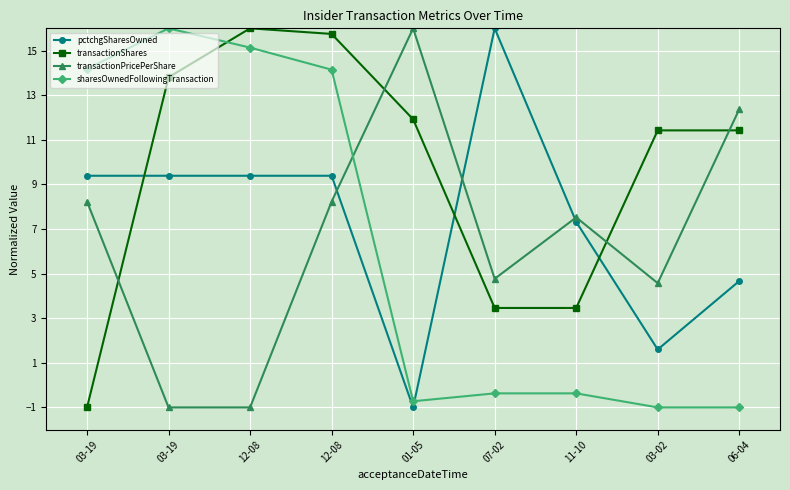

Reading right to left, extract all data points from this chart.

pctchgSharesOwned: 06-04=4.7	03-02=1.6	11-10=7.3	07-02=16.0	01-05=-1.0	12-08=9.4	12-08=9.4	03-19=9.4	03-19=9.4
transactionShares: 06-04=11.4	03-02=11.4	11-10=3.5	07-02=3.5	01-05=11.9	12-08=15.7	12-08=16.0	03-19=13.8	03-19=-1.0
transactionPricePerShare: 06-04=12.4	03-02=4.6	11-10=7.5	07-02=4.8	01-05=16.0	12-08=8.2	12-08=-1.0	03-19=-1.0	03-19=8.2
sharesOwnedFollowingTransaction: 06-04=-1.0	03-02=-1.0	11-10=-0.4	07-02=-0.4	01-05=-0.7	12-08=14.1	12-08=15.1	03-19=16.0	03-19=14.2